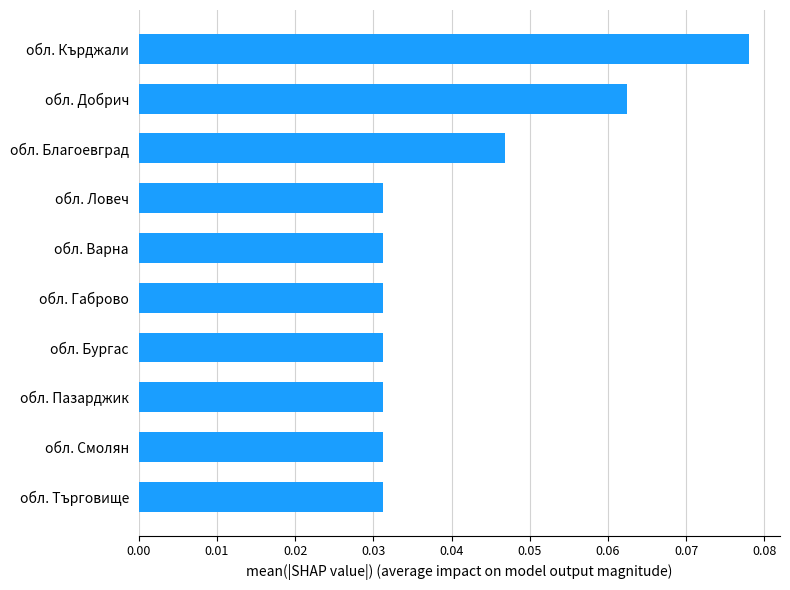

Which category has the highest value across all series?

обл. Кърджали